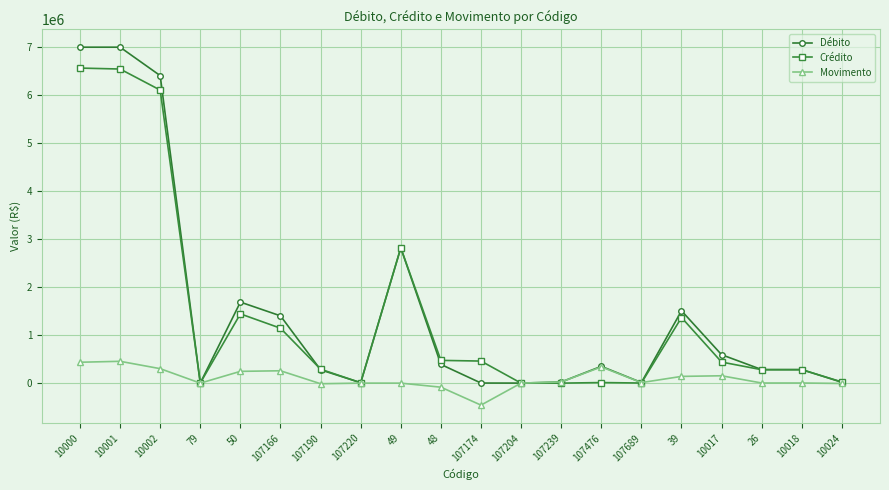

The value of Crédito at 10000 is 6567510.1. True or false?

True